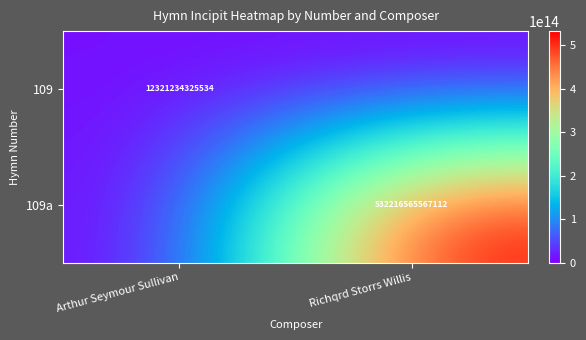

True or false: 109a has a value of 532216565567112 at Richqrd Storrs Willis.

True